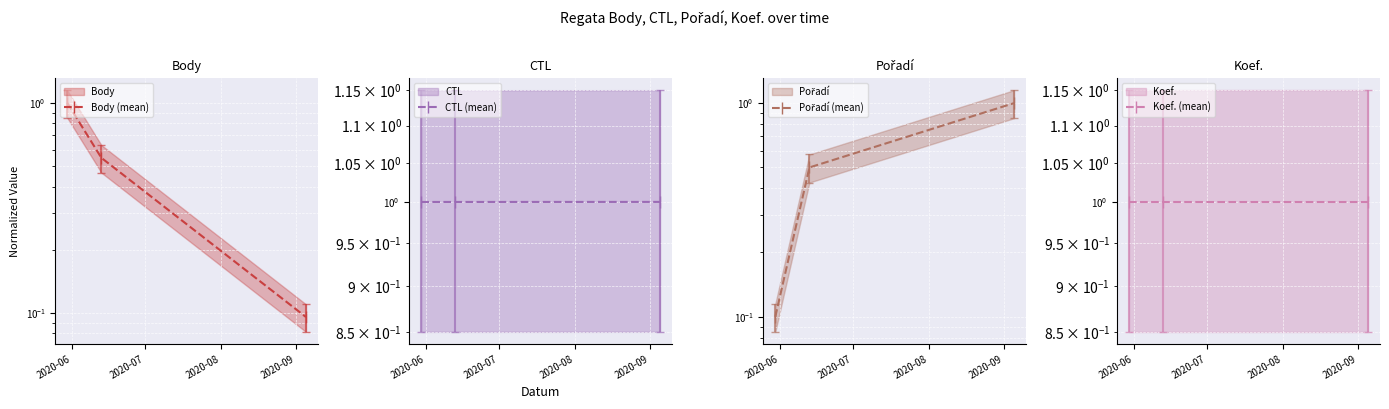

What are all the series names shown in the legend?

Body (mean), CTL (mean), Pořadí (mean), Koef. (mean)